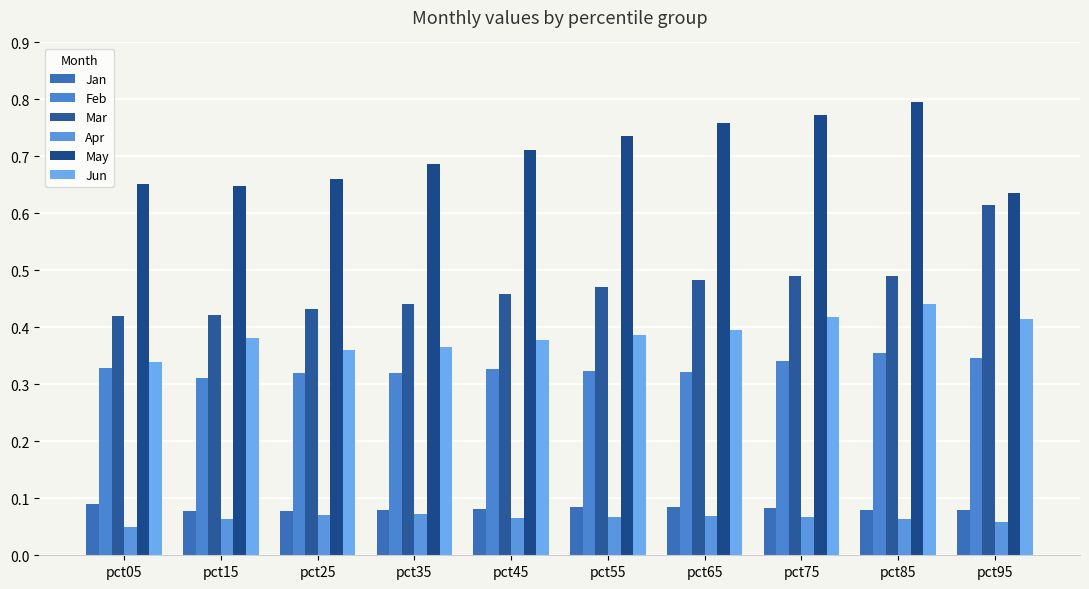

What is the difference between the Mar values at pct75 and pct05?

0.1